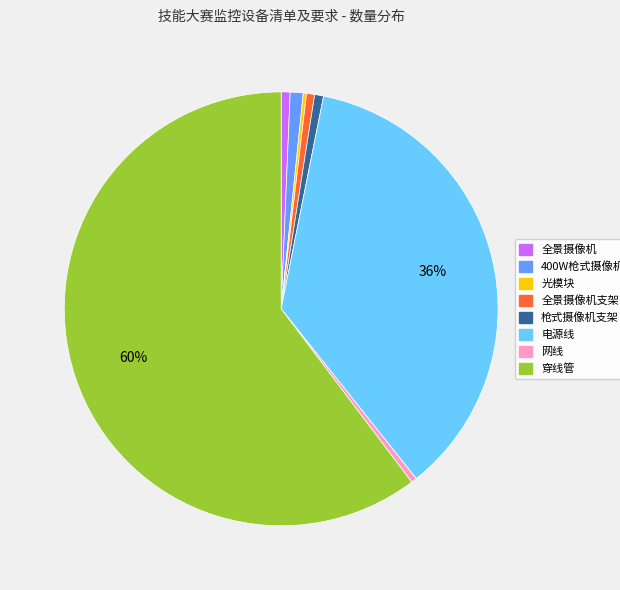

Does any single category account for the majority?

Yes